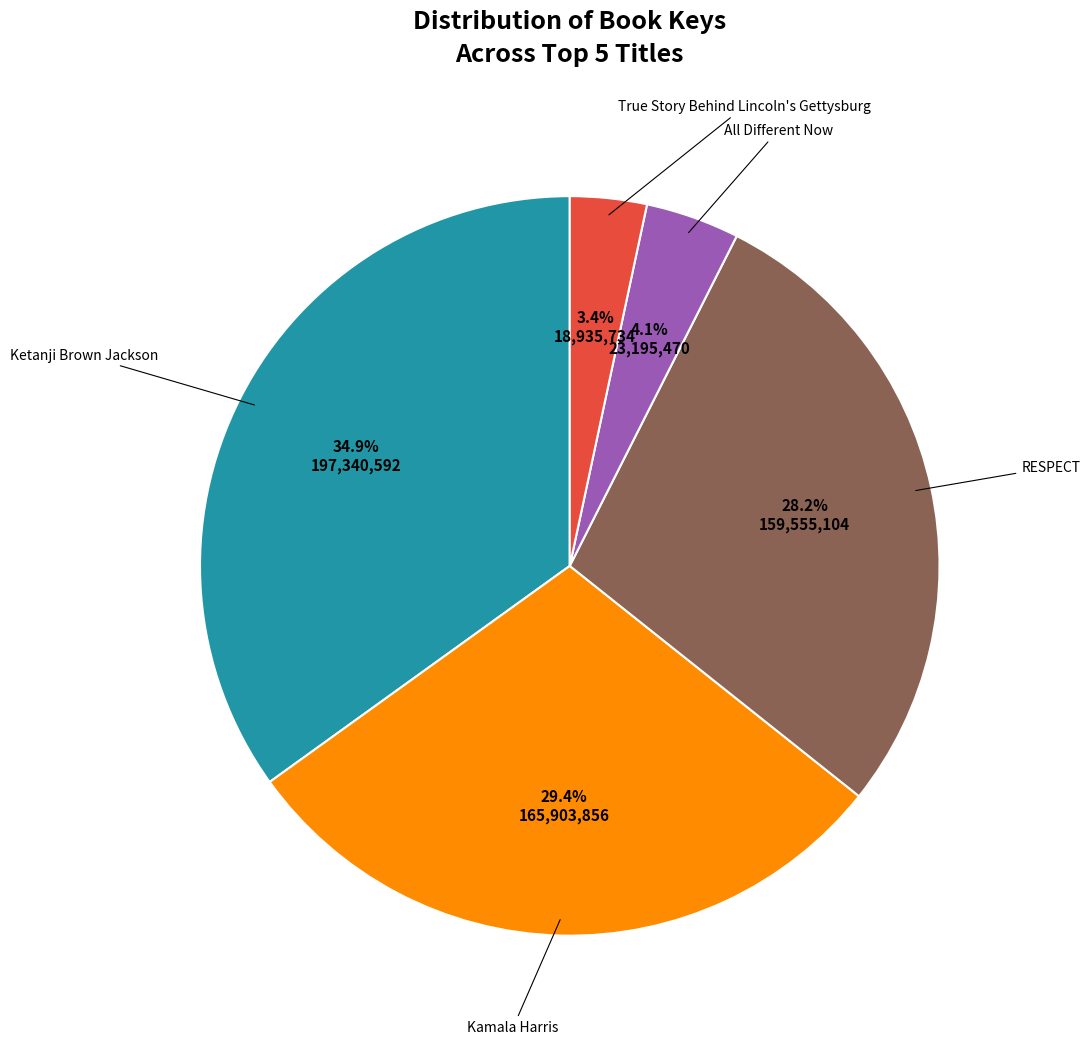

Is there a majority slice in this chart?

No